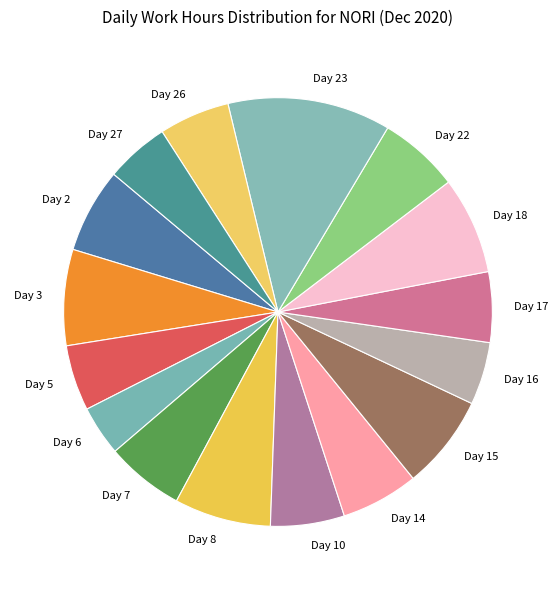

True or false: Day 14 accounts for 6% of the total.

True